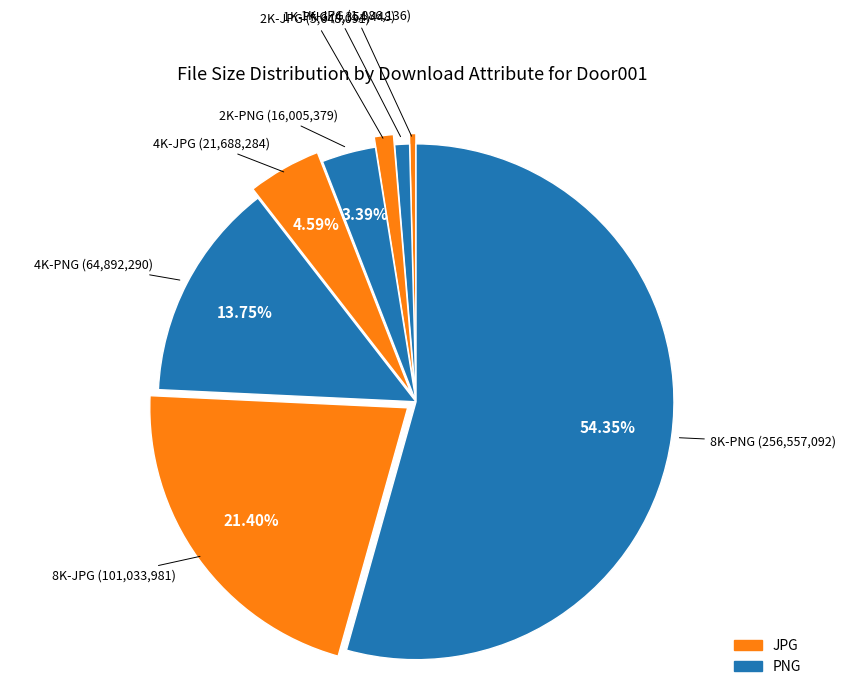

How many slices are in this pie chart?

8